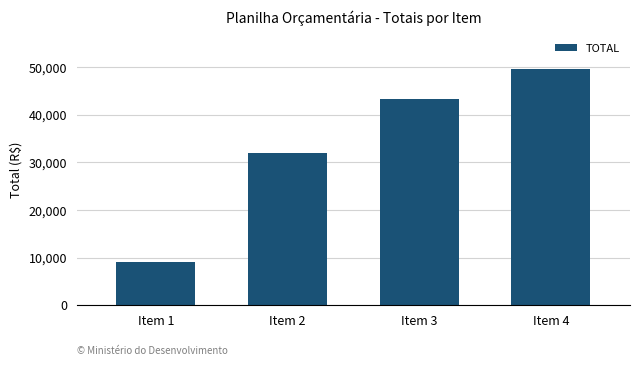

What is the average value?

33495.9